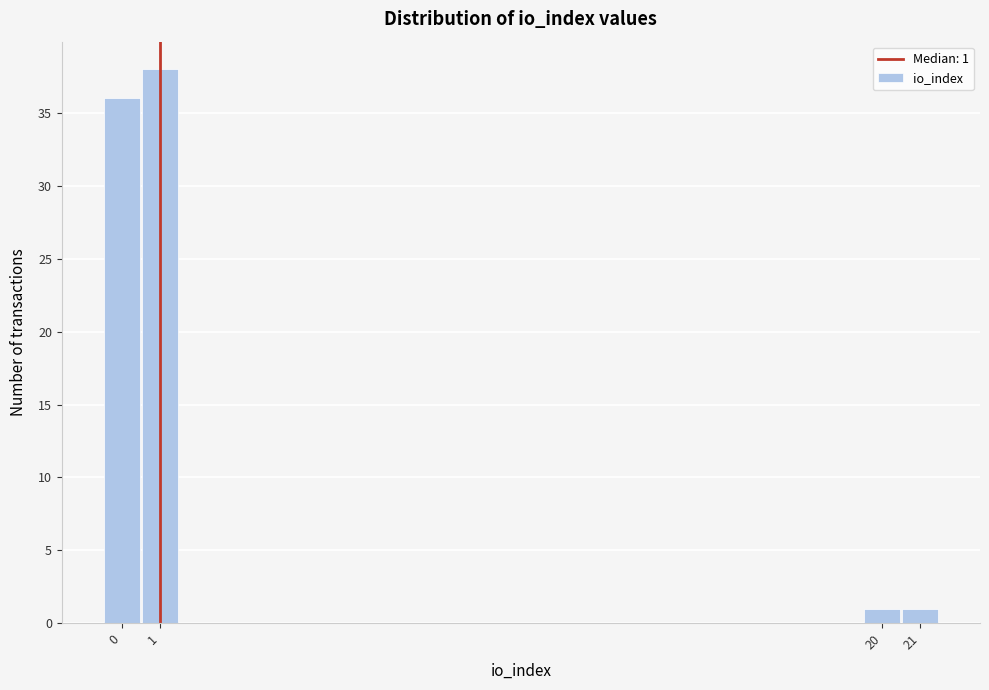

Over which range of the x-axis is the bar tallest?

0.5 to 1.5